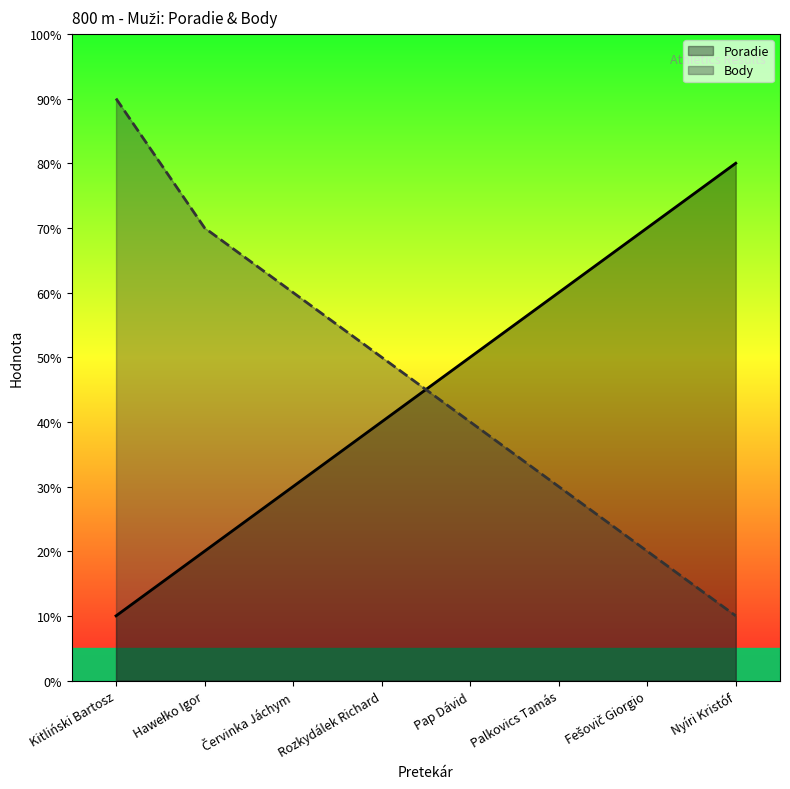

At how many categories does at least one series exceed 3?

8